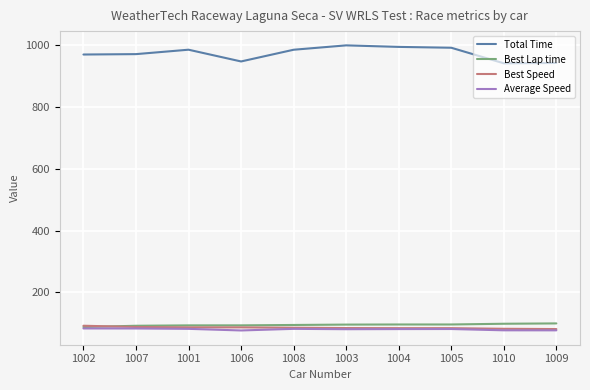

What is the difference between the maximum and minimum values in the Best Lap time series?

11.7